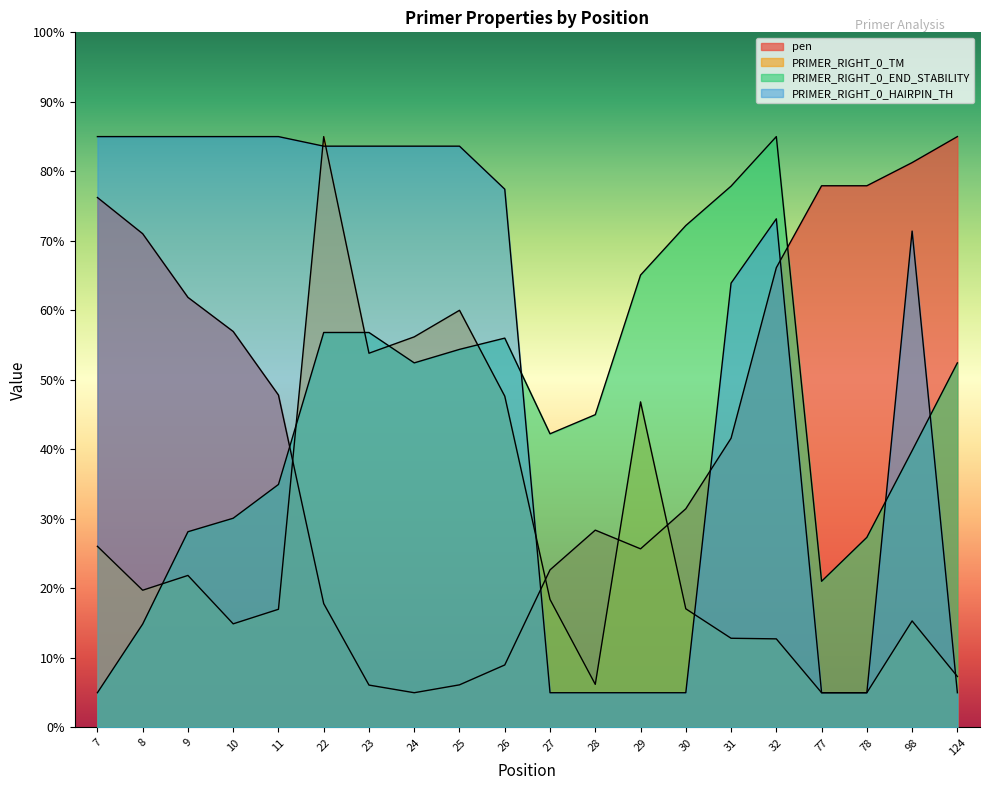

Between 25 and 77, which is larger?

77